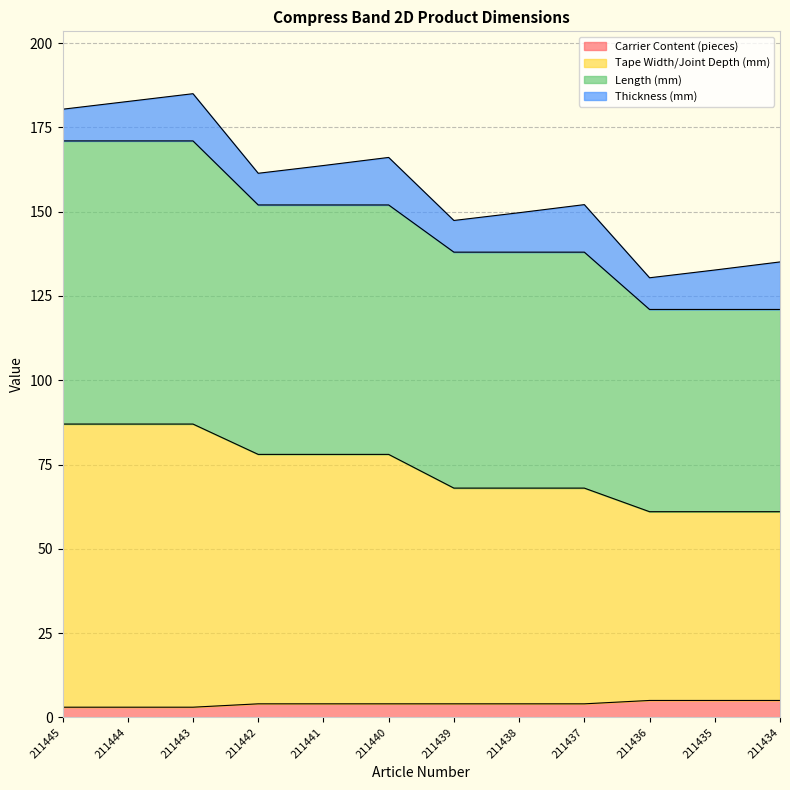

What is the maximum value for Carrier Content (pieces)?

5.0